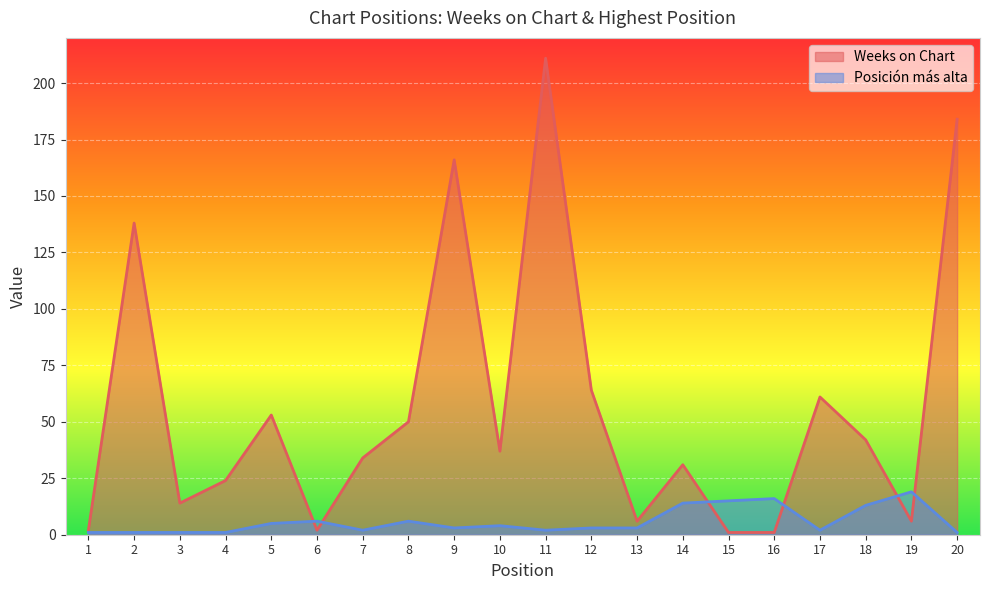

How many distinct data groups are displayed?

2